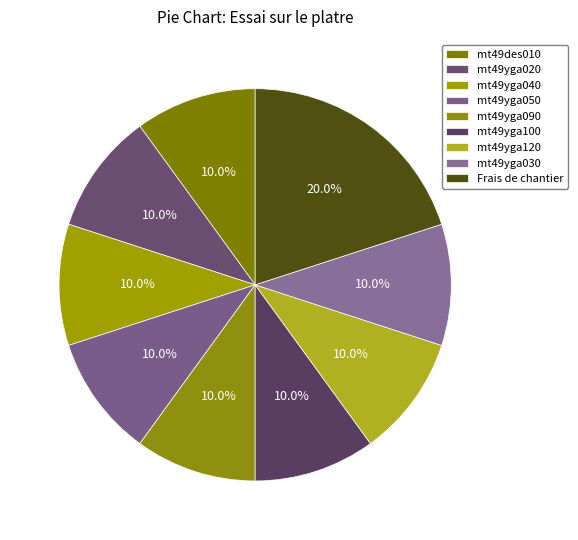

Which category has the biggest portion of the pie?

Frais de chantier